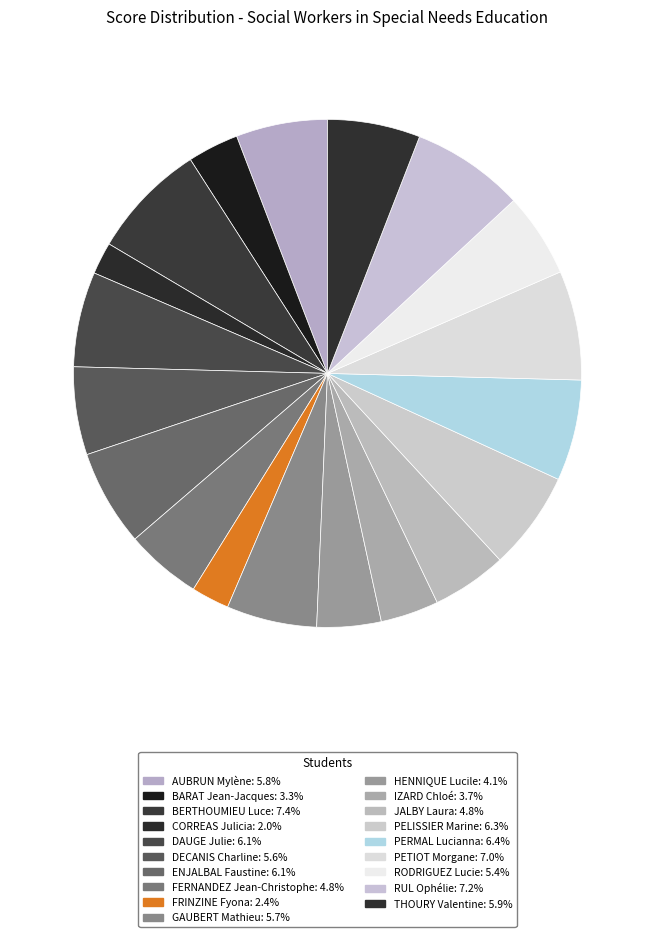

Does JALBY Laura represent more than half of the total?

No